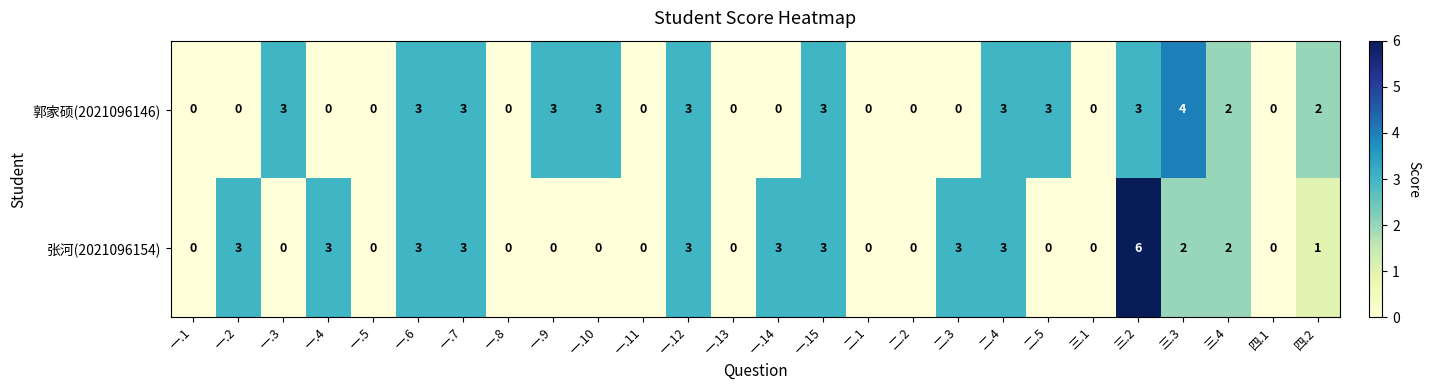

Count the 张河(2021096154) values in the range 0 to 3.

25